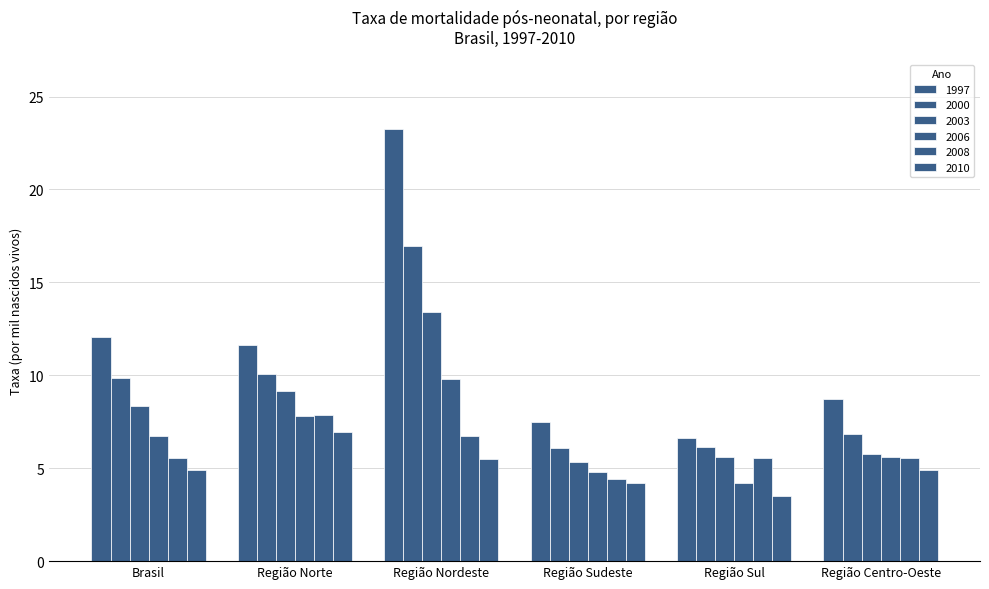

Which series has the largest range (max minus min)?

1997